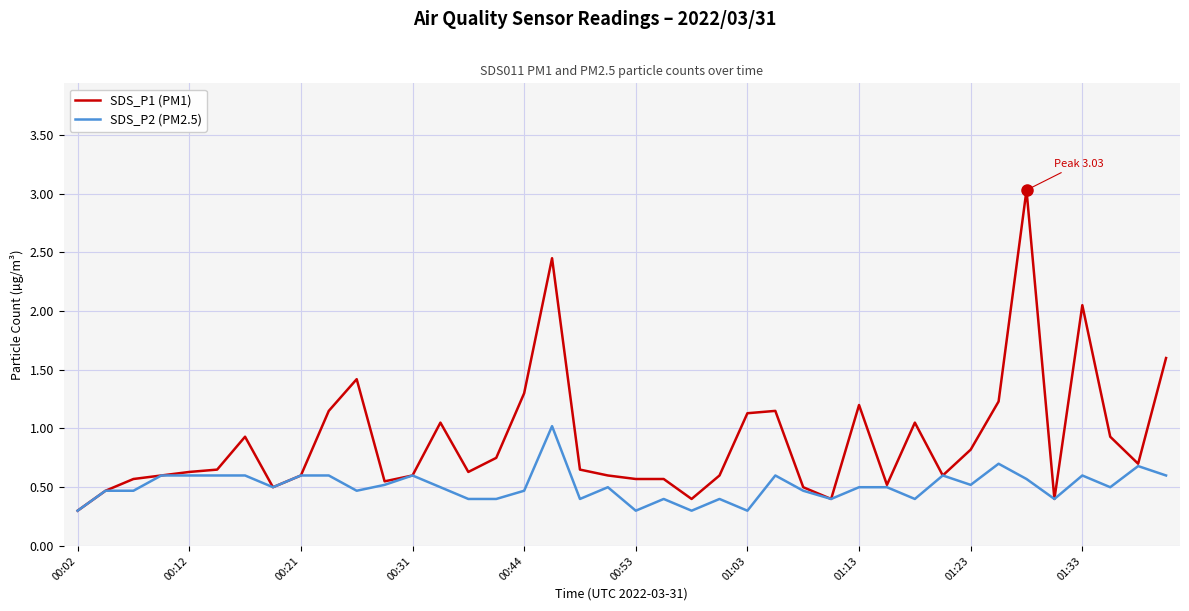

List the series in order of their peak value, highest first.

SDS_P1 (PM1), SDS_P2 (PM2.5)